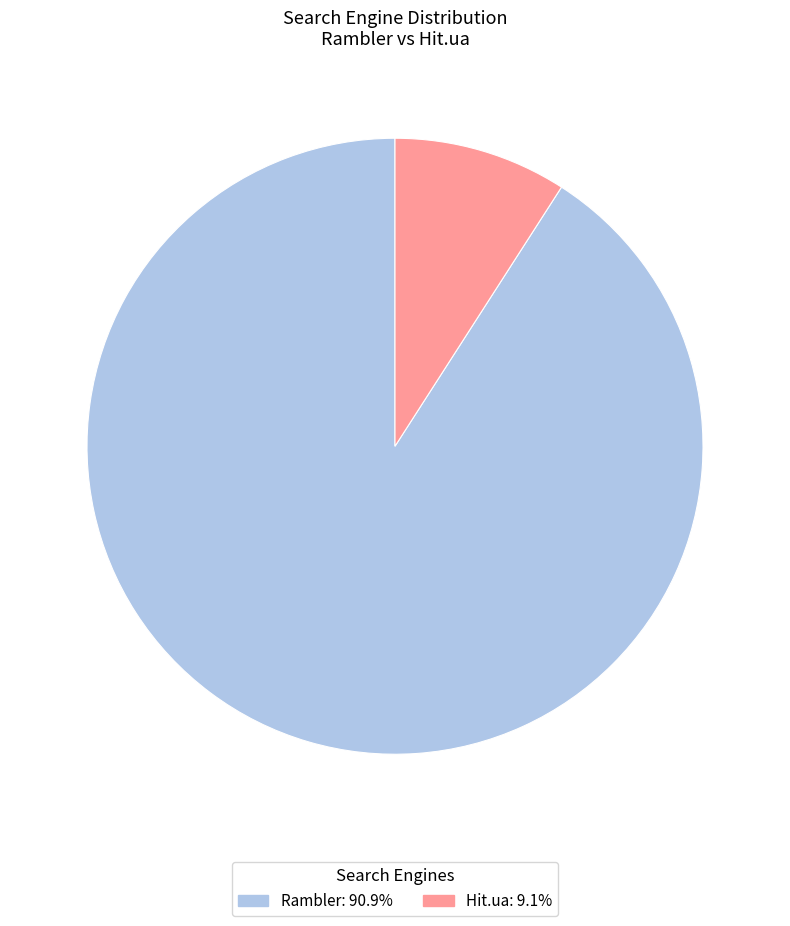

Is there a majority slice in this chart?

Yes